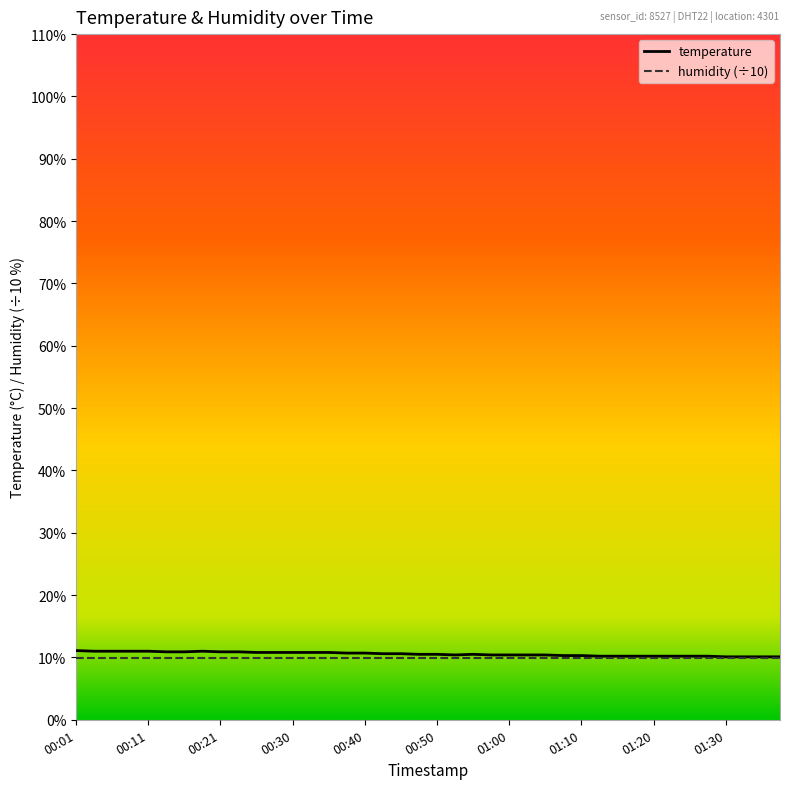

What is the maximum value for temperature?

11.1